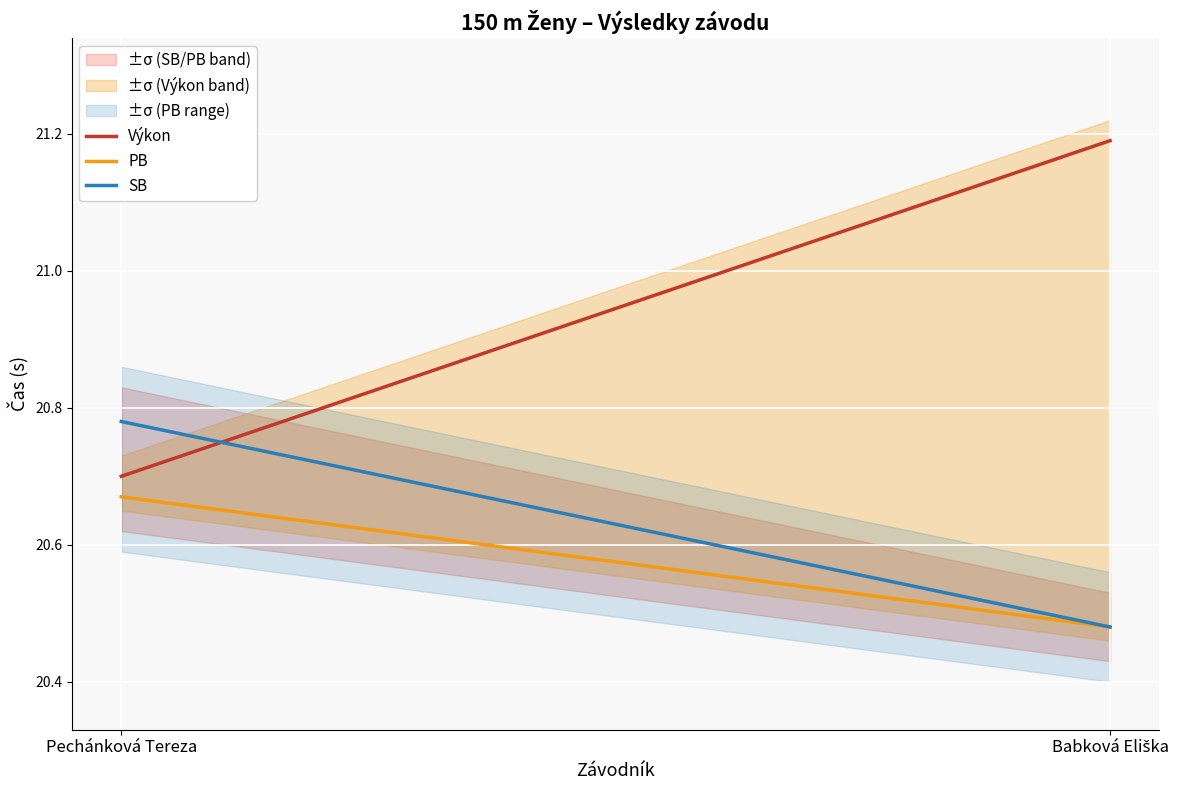

How many data points does each series have?

2